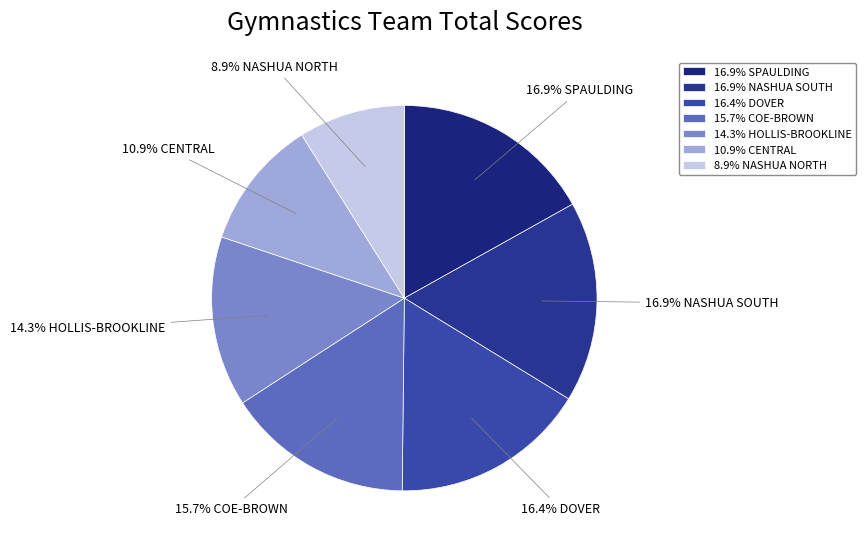

What is the smallest slice in the pie chart?

8.9% NASHUA NORTH